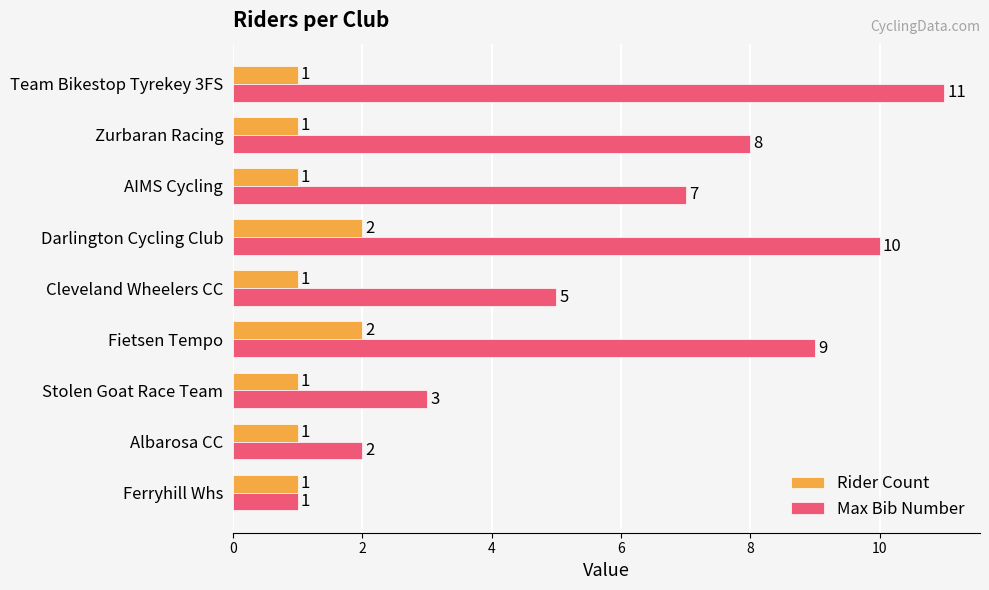

What is the highest value of the Max Bib Number series?

11